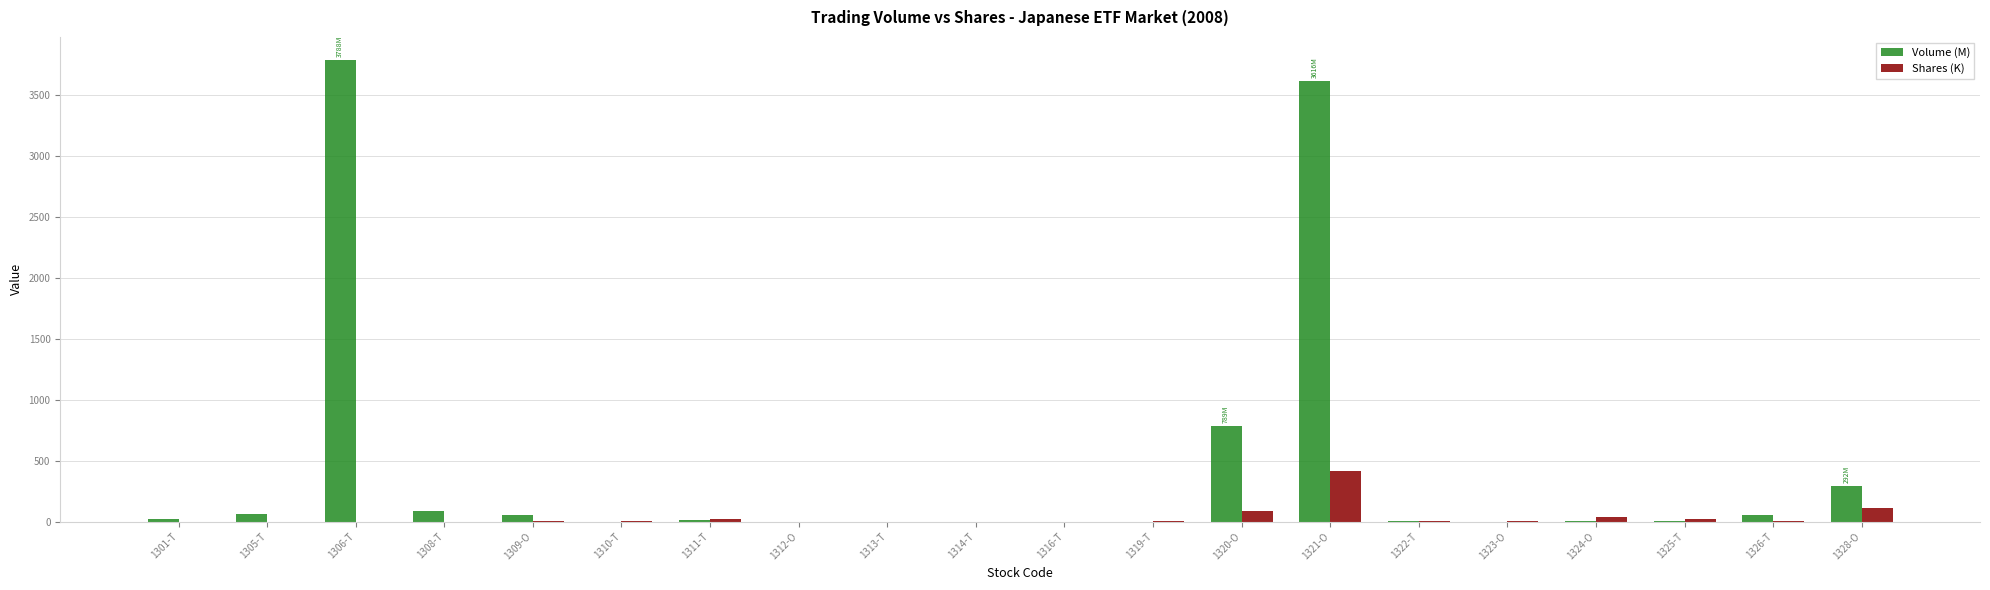

True or false: Shares (K) has a value of 0.9 at 1308-T.

True